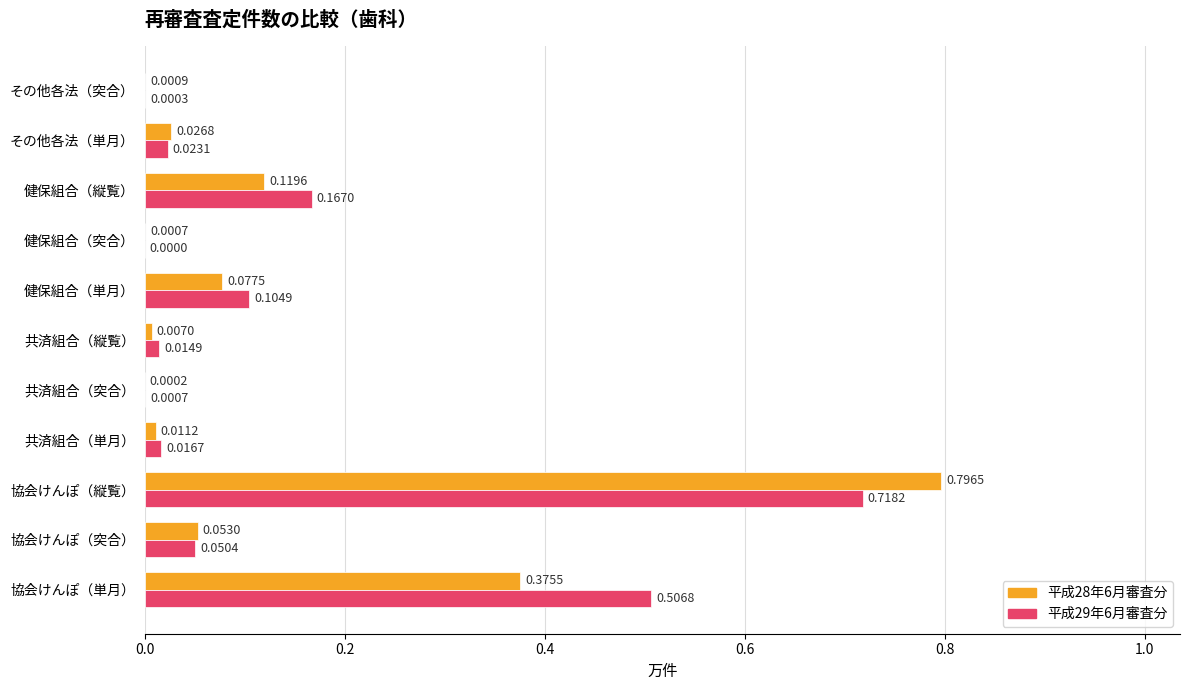

How many series are shown in this chart?

2